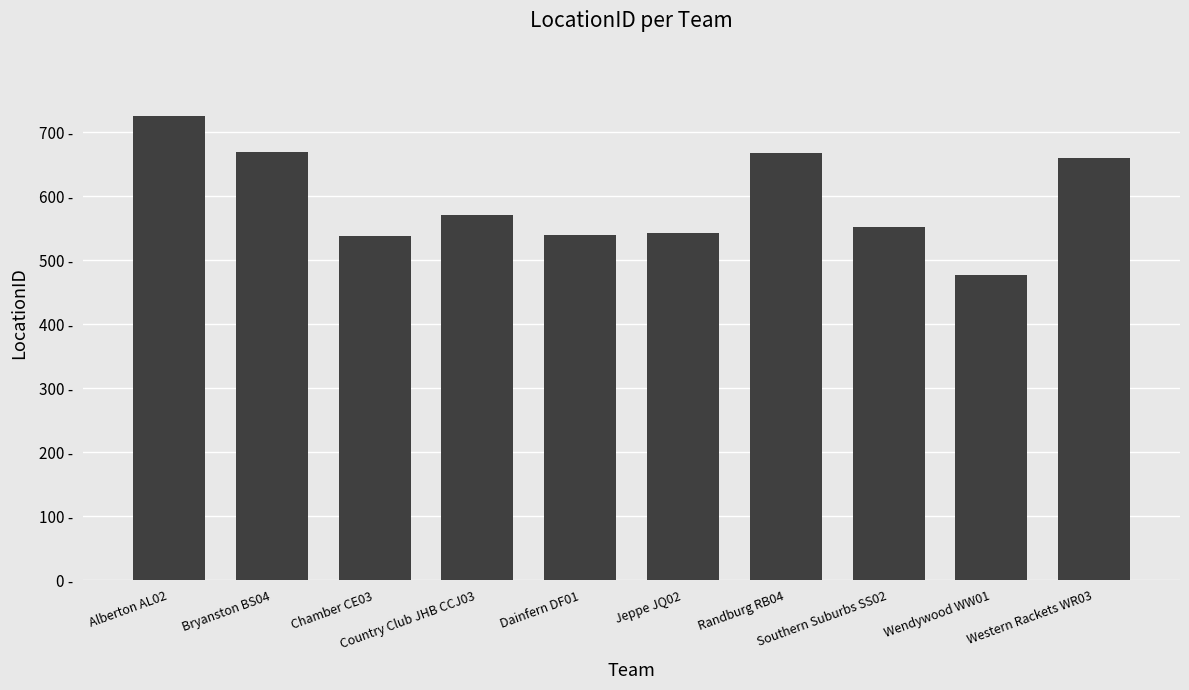

Which category has the highest value across all series?

Alberton AL02